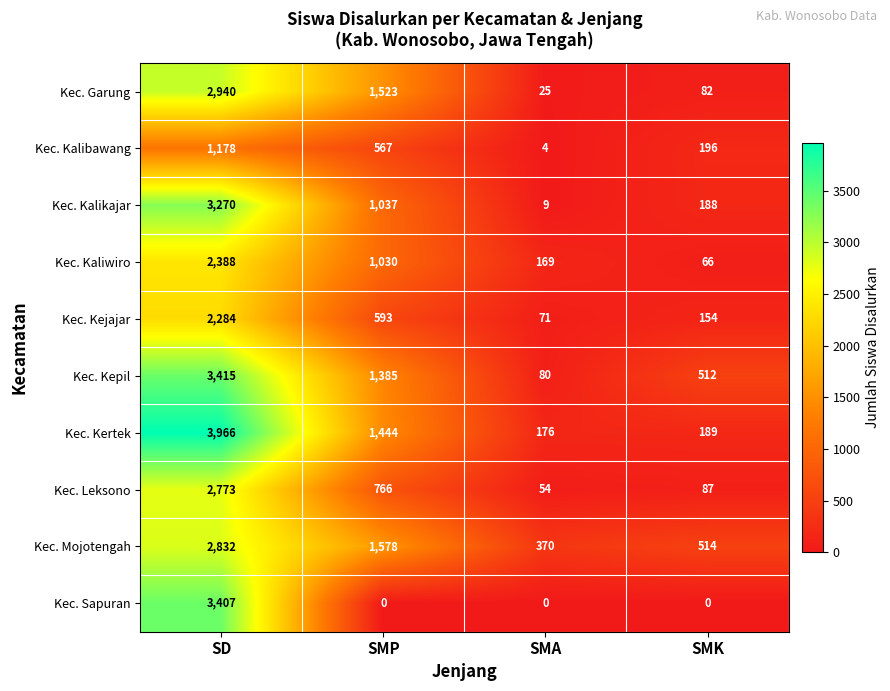

Where is Kec. Kalibawang nearest to the value 591?

SMP